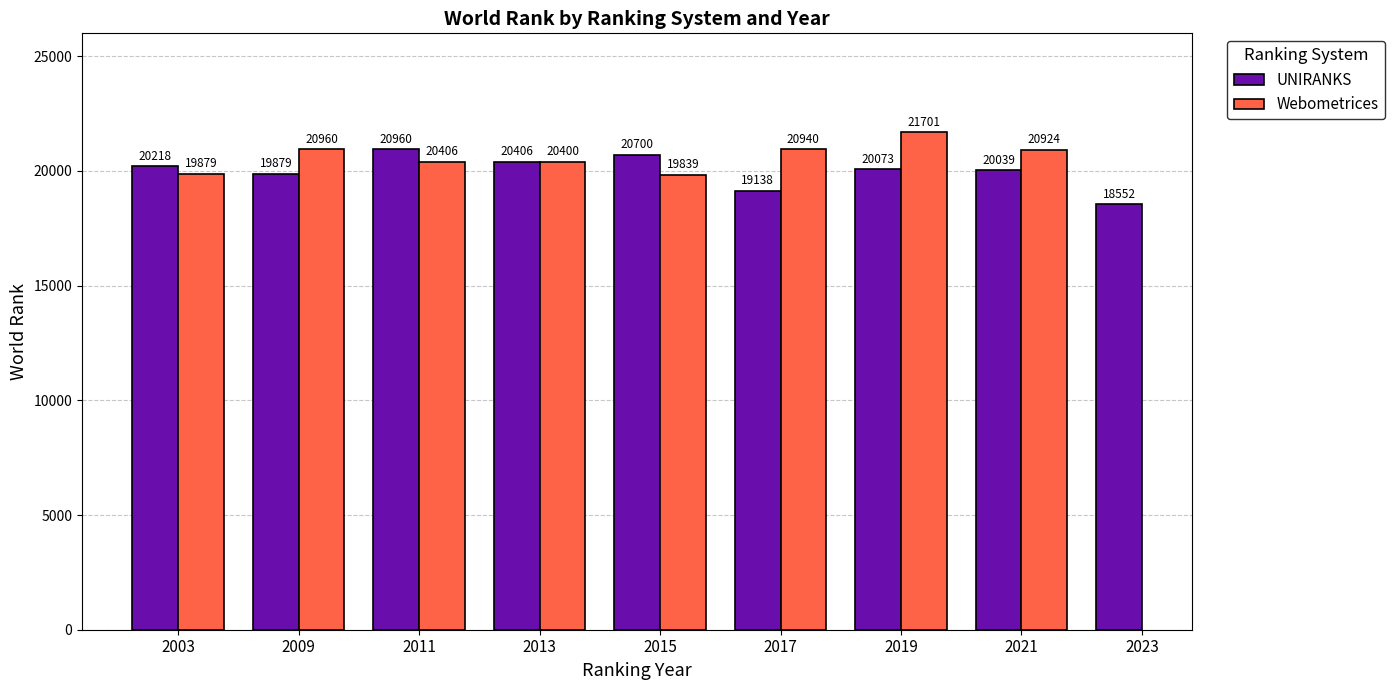

At which label does UNIRANKS first exceed 20073?

2003